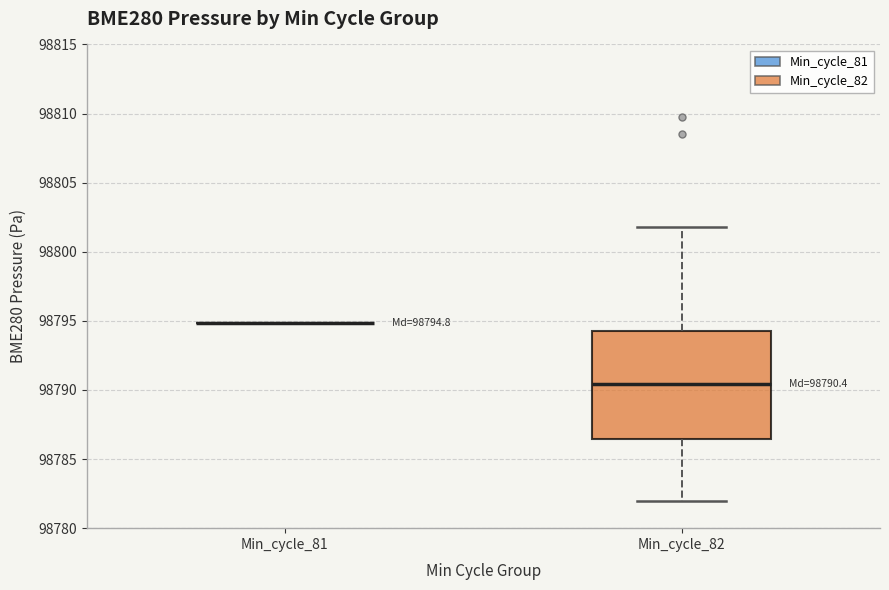

Comparing the boxes themselves (not the whiskers), which one is the tallest?

Min_cycle_82